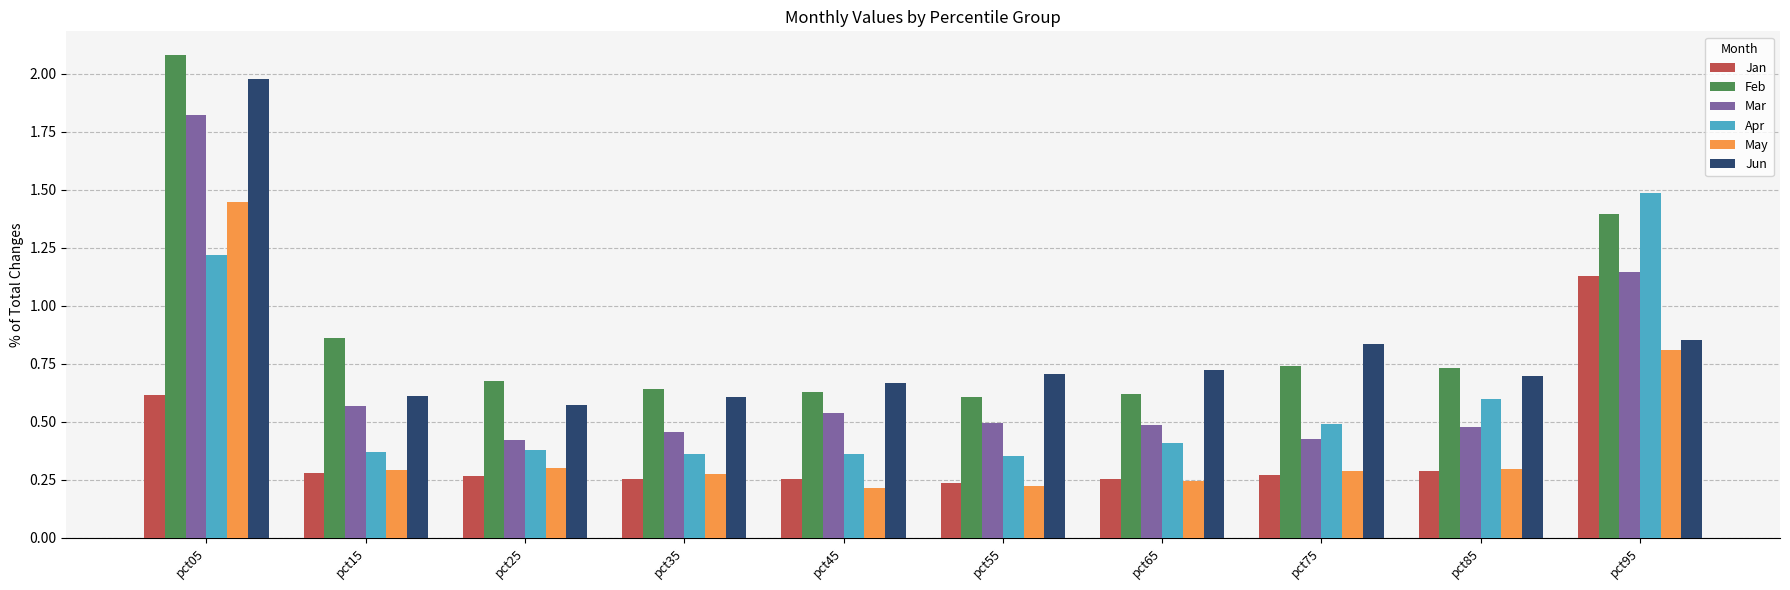

Which series has the largest range (max minus min)?

Feb